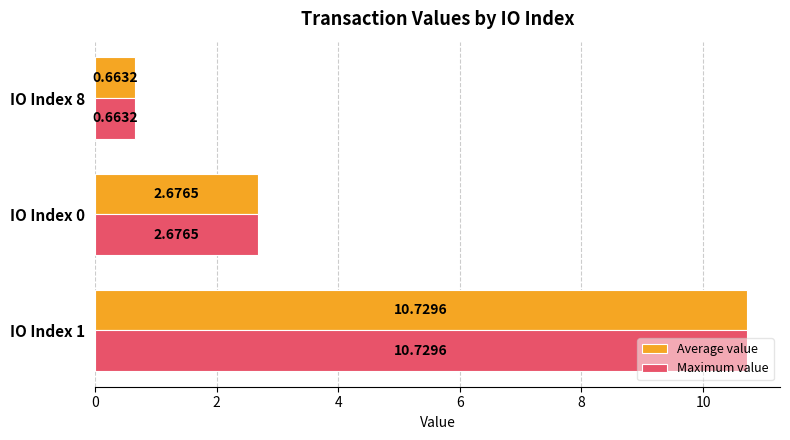

What is the total value across all series at IO Index 0?

5.4